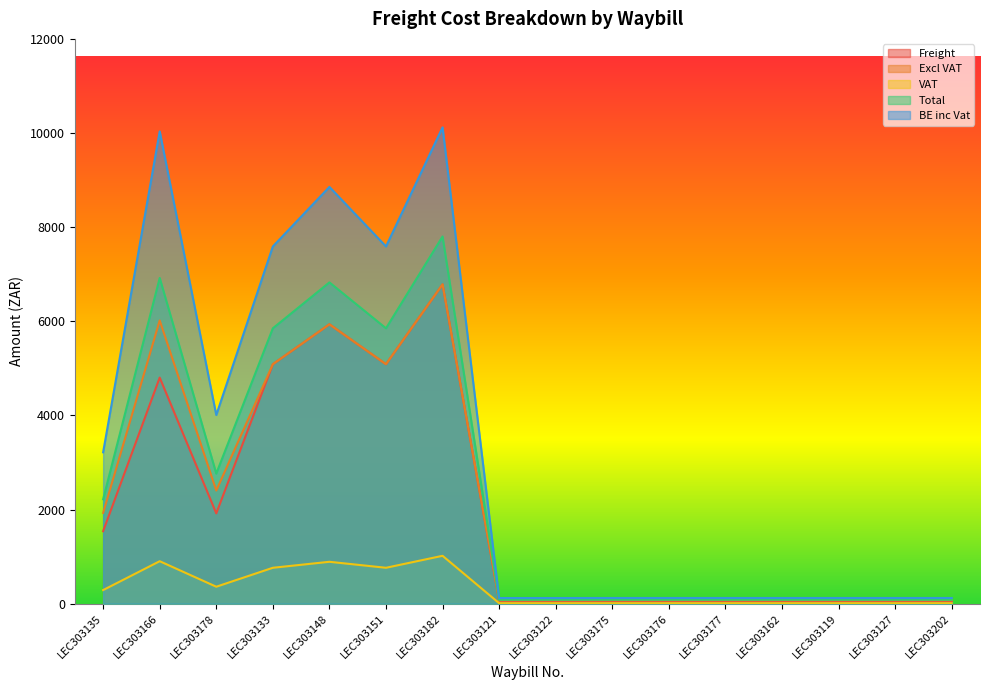

What is the average value of the Total series?

2436.7